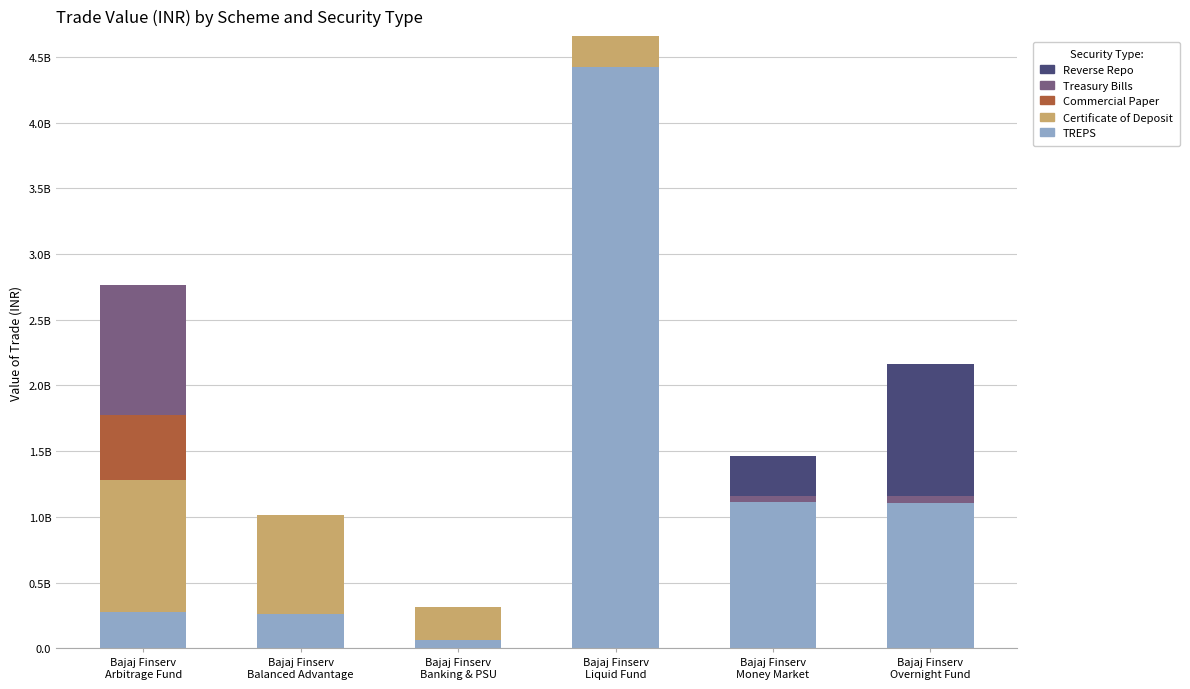

What are all the series names shown in the legend?

Reverse Repo, Treasury Bills, Commercial Paper, Certificate of Deposit, TREPS